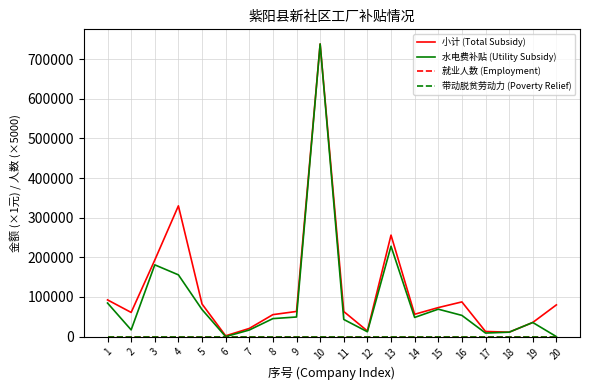

At which category does 小计 (Total Subsidy) reach its first local valley?

2